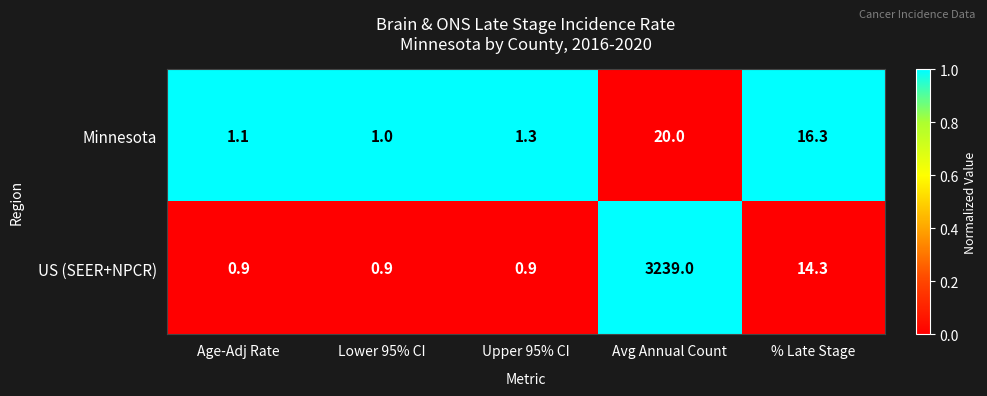

Which series has the largest total across all categories?

US (SEER+NPCR)